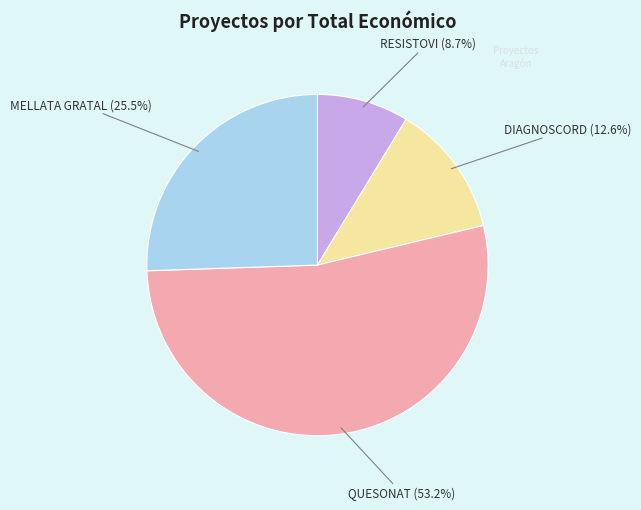

Is there a majority slice in this chart?

Yes